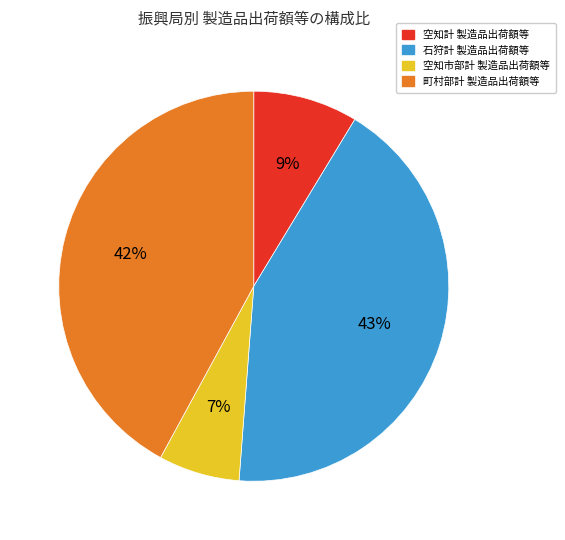

To the nearest percent, what is the difference between the largest and smallest slice percentages?

36%